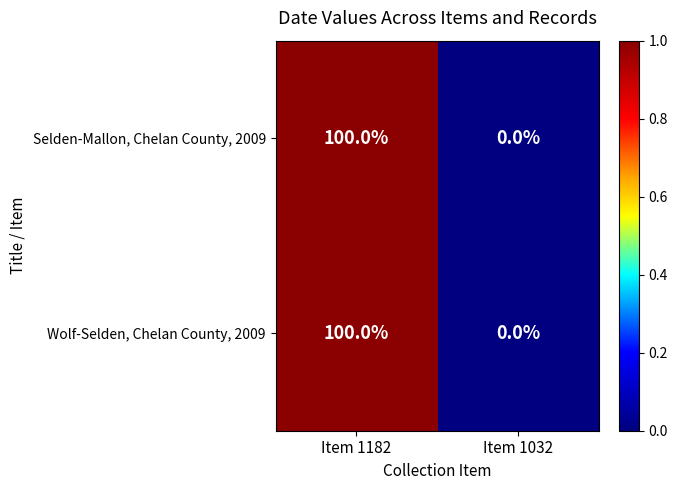

How many values in Wolf-Selden, Chelan County, 2009 are above zero?

1